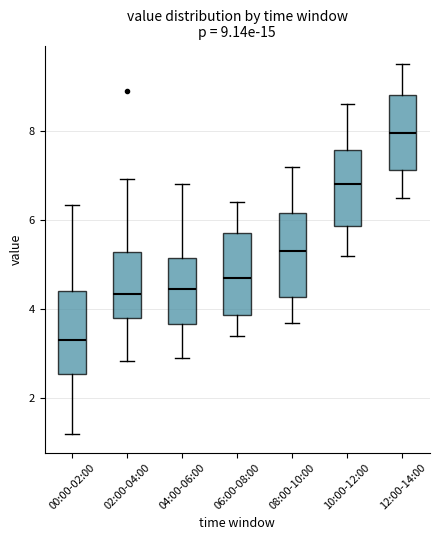

Which box has the highest median line?

12:00-14:00